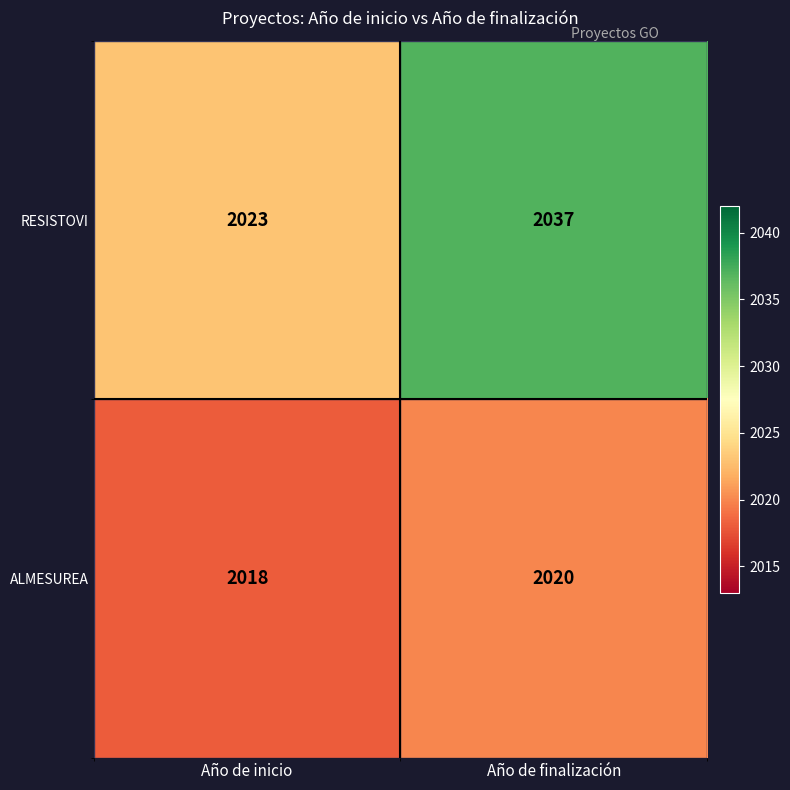

Reading left to right, list all the values displayed in this chart.

RESISTOVI: 2023	2037
ALMESUREA: 2018	2020